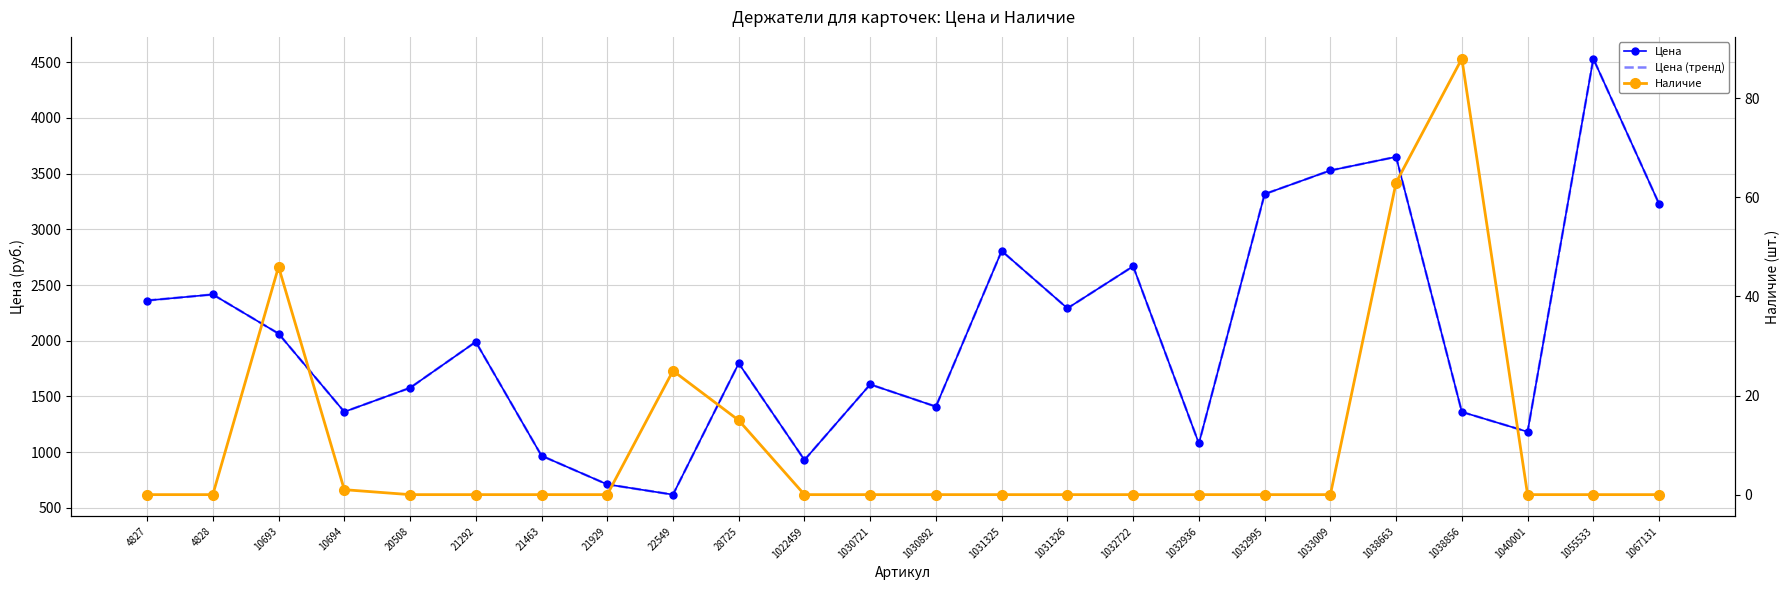

At which category does the chart reach its minimum across all series?

4827